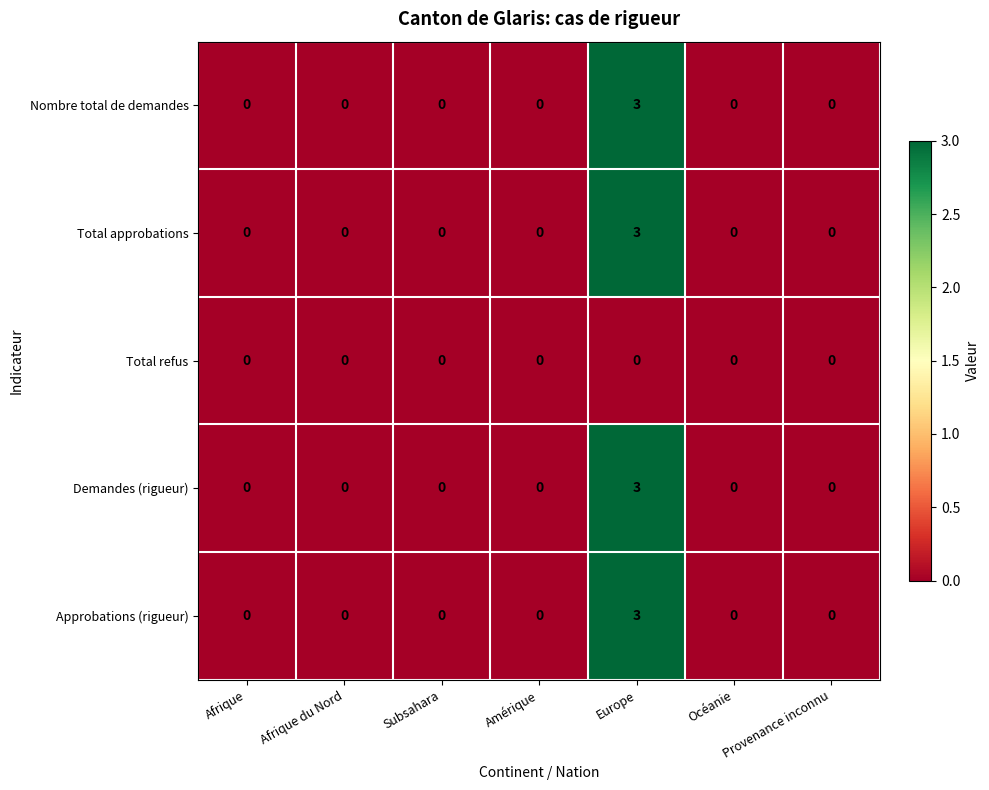

Is it true that Nombre total de demandes equals 0 at Afrique?

True